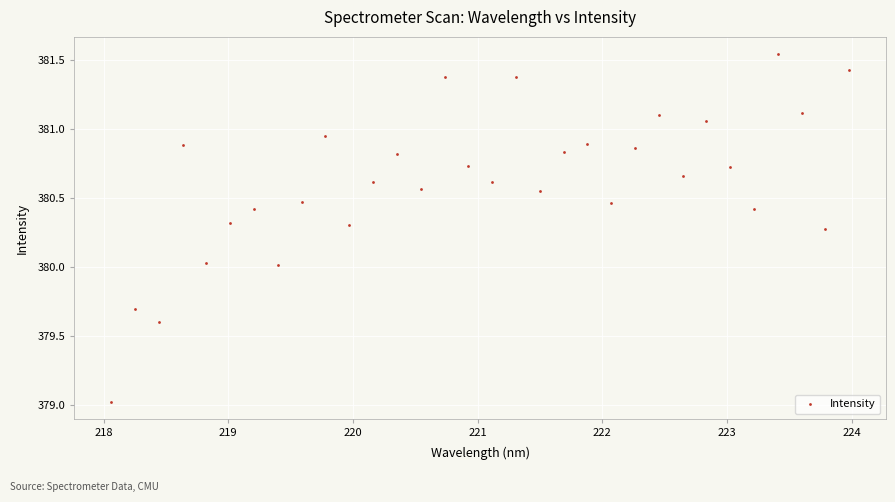

What is the range of X values (max minus min)?

5.9